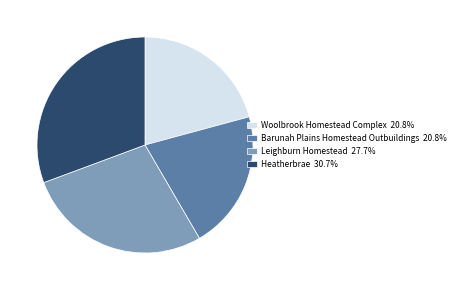

Which category has the biggest portion of the pie?

Heatherbrae